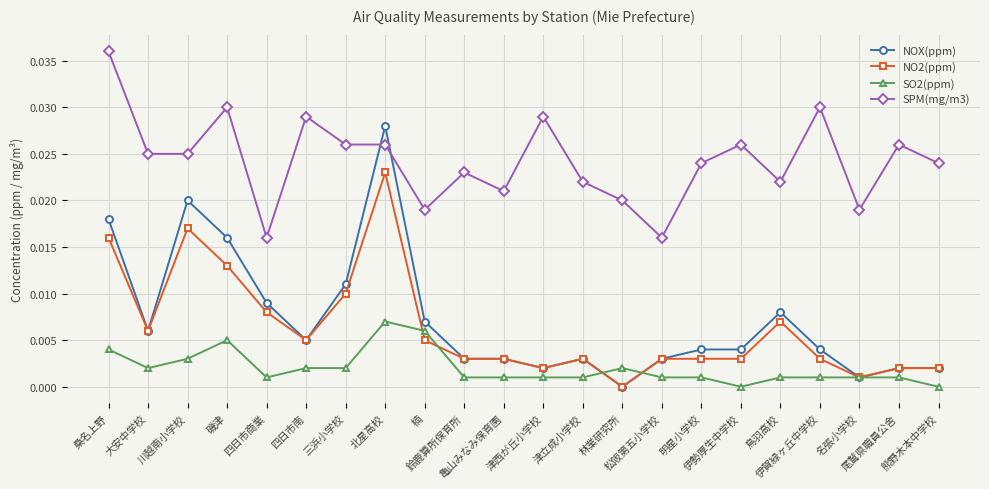

Rank the series at 磯津 from lowest to highest value.

SO2(ppm), NO2(ppm), NOX(ppm), SPM(mg/m3)